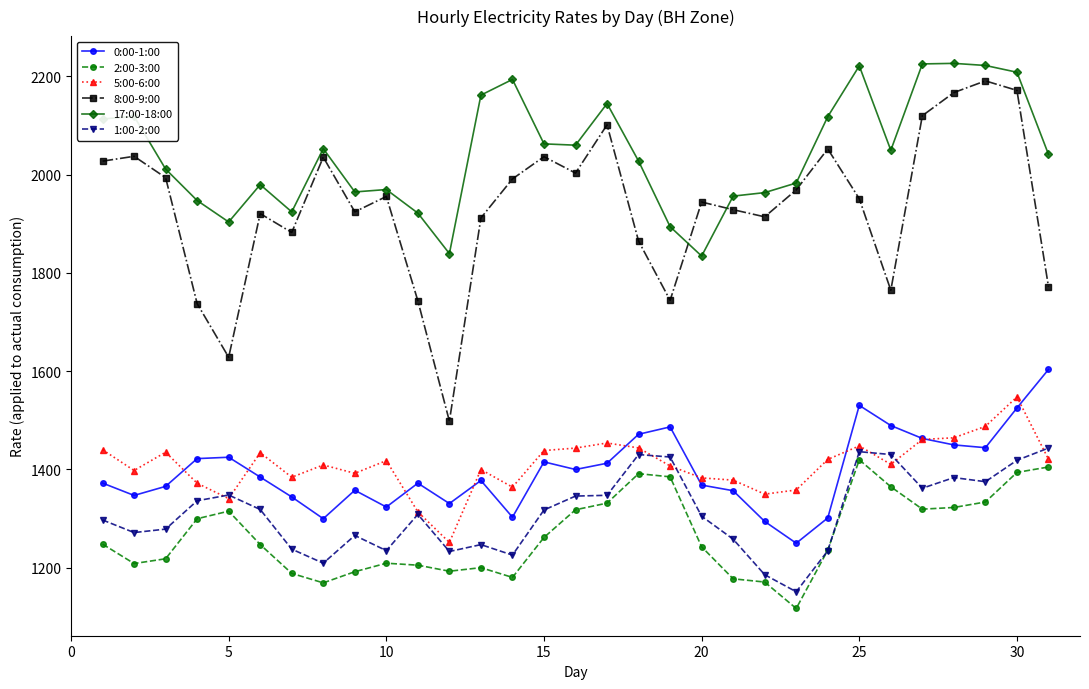

At how many categories does at least one series exceed 1586?

31